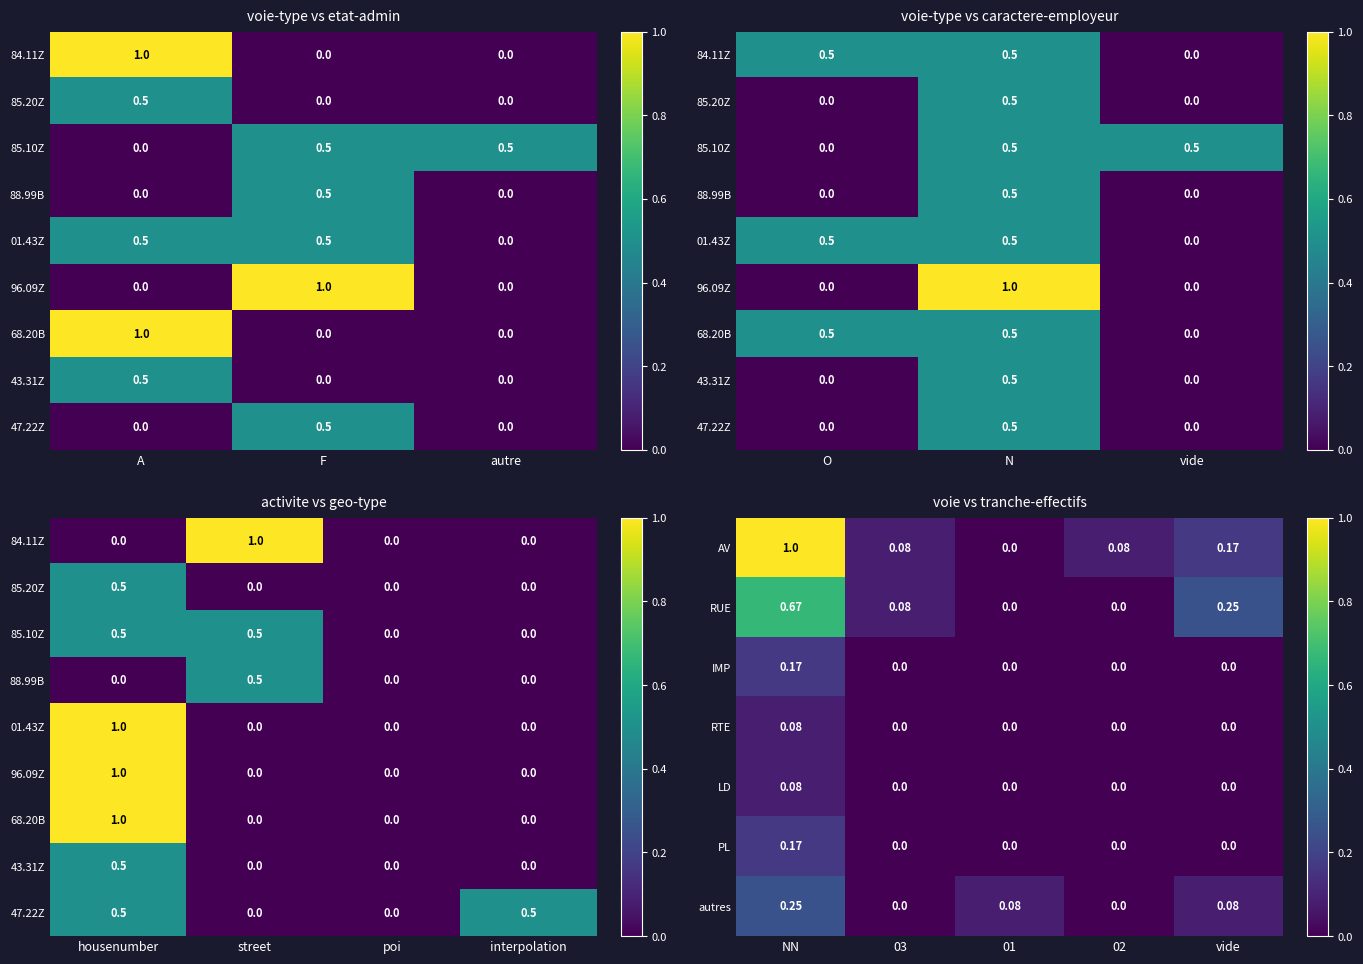

What is the average value of the RUE series?

0.2